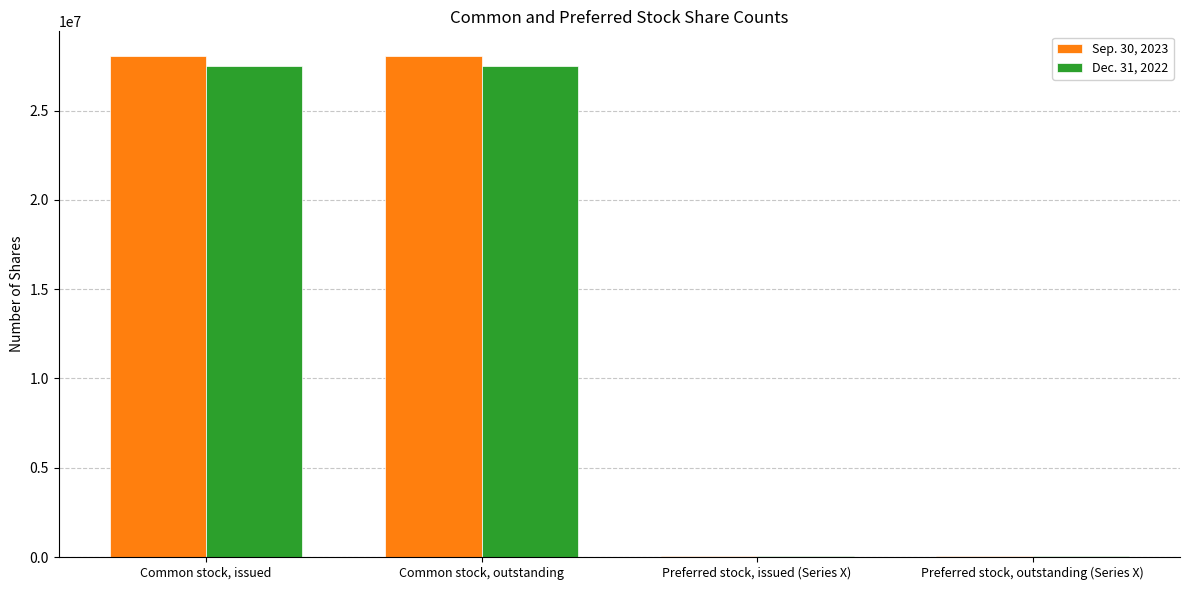

The Dec. 31, 2022 series shows 12749838 at Common stock, issued. True or false?

False